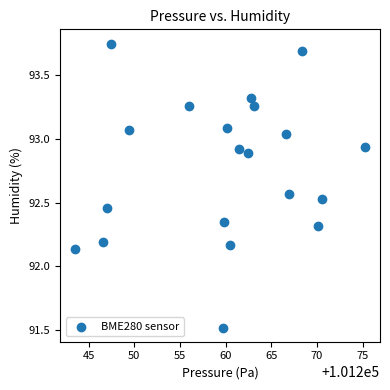

What is the range of X values (max minus min)?

31.8